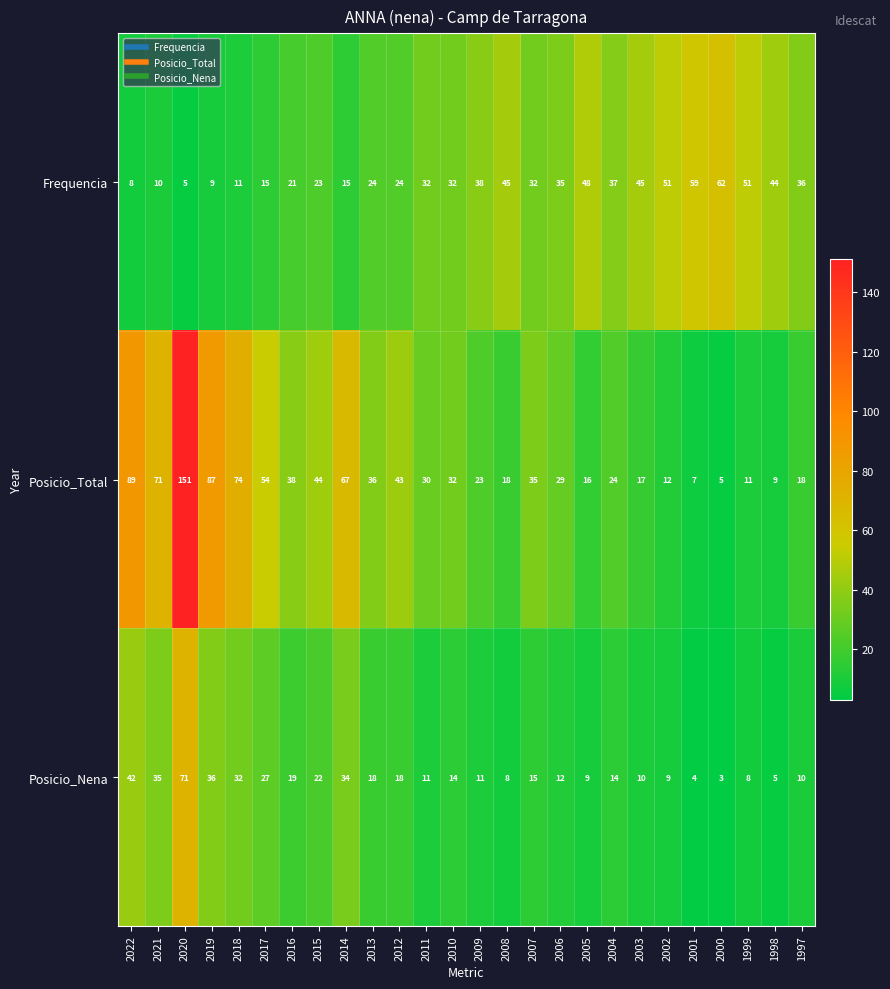

The value of Posicio_Total at 2009 is 23. True or false?

True